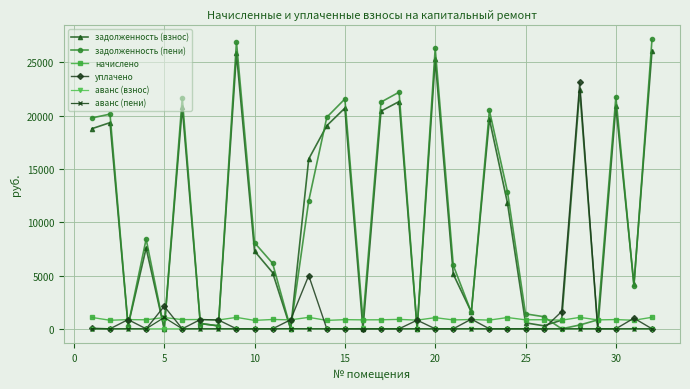

Which series has the widest spread of values?

задолженность (пени)